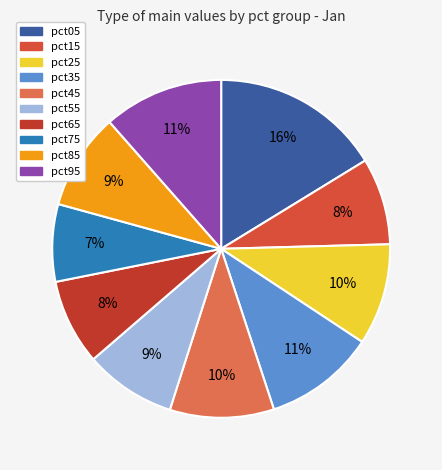

Count the number of slices in the pie.

10